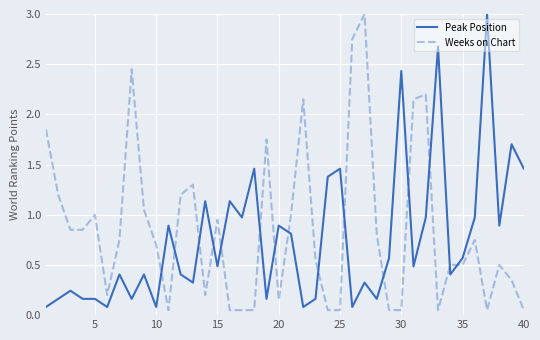

True or false: Peak Position and Weeks on Chart cross at least once.

True